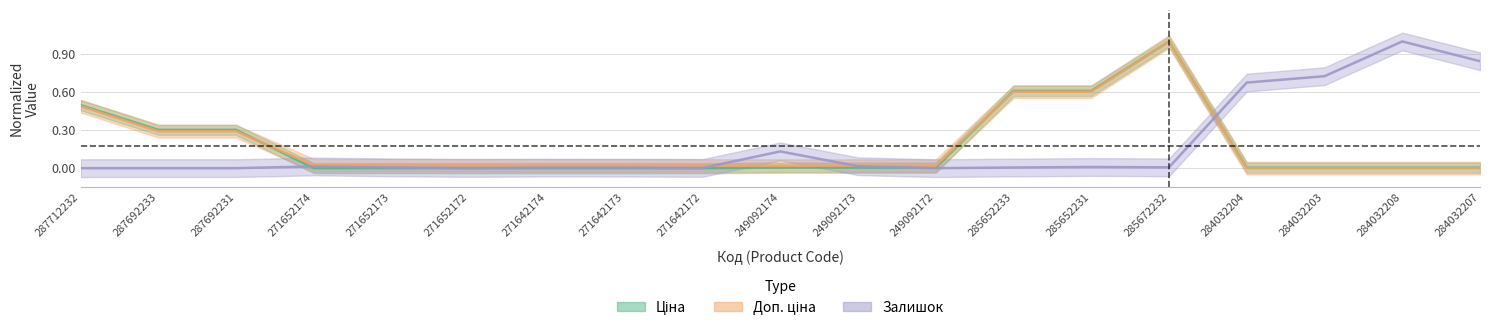

Reading right to left, transcribe all the data shown in this chart.

Ціна: 284032207=0.0	284032208=0.0	284032203=0.0	284032204=0.0	285672232=1.0	285652231=0.6	285652233=0.6	249092172=0.0	249092173=0.0	249092174=0.0	271642172=0.0	271642173=0.0	271642174=0.0	271652172=0.0	271652173=0.0	271652174=0.0	287692231=0.3	287692233=0.3	287712232=0.5
Доп. ціна: 284032207=0.0	284032208=0.0	284032203=0.0	284032204=0.0	285672232=1.0	285652231=0.6	285652233=0.6	249092172=0.0	249092173=0.0	249092174=0.0	271642172=0.0	271642173=0.0	271642174=0.0	271652172=0.0	271652173=0.0	271652174=0.0	287692231=0.3	287692233=0.3	287712232=0.5
Залишок: 284032207=0.8	284032208=1.0	284032203=0.7	284032204=0.7	285672232=0.0	285652231=0.0	285652233=0.0	249092172=0.0	249092173=0.0	249092174=0.1	271642172=0.0	271642173=0.0	271642174=0.0	271652172=0.0	271652173=0.0	271652174=0.0	287692231=0.0	287692233=0.0	287712232=0.0